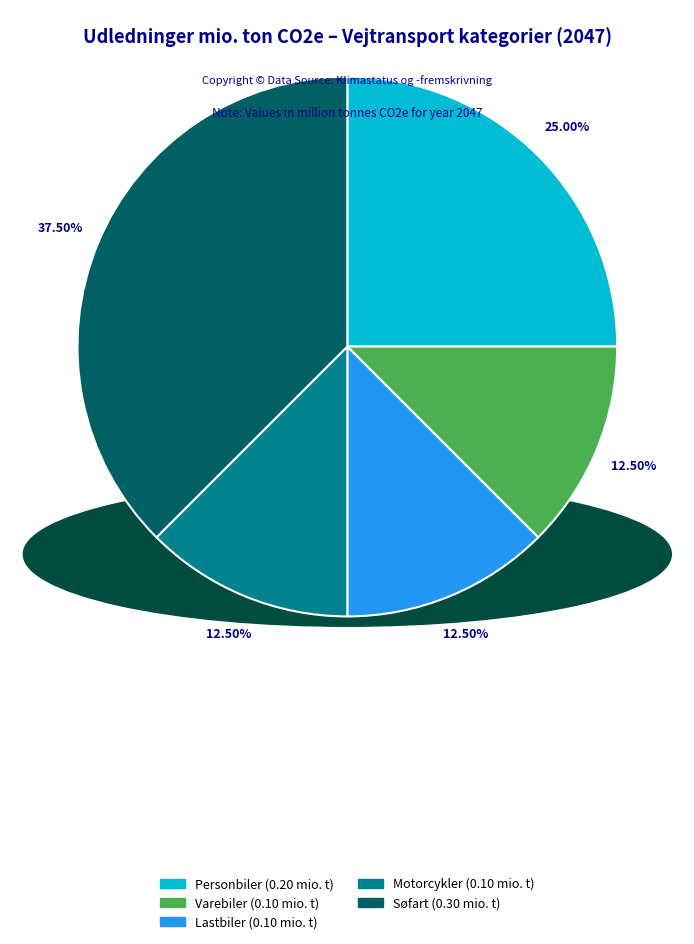

Does any single category account for the majority?

No